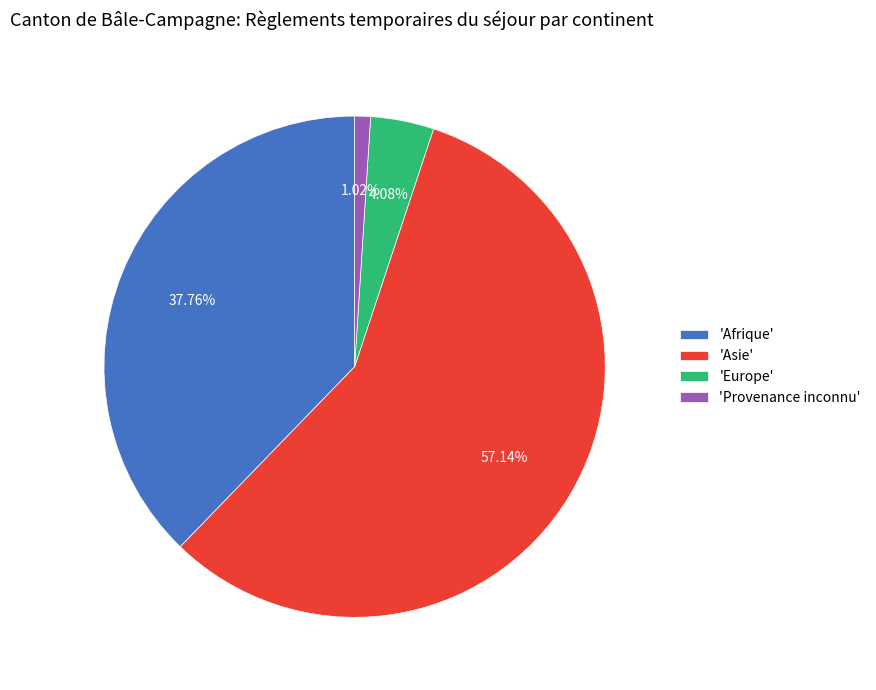

Is there a majority slice in this chart?

Yes